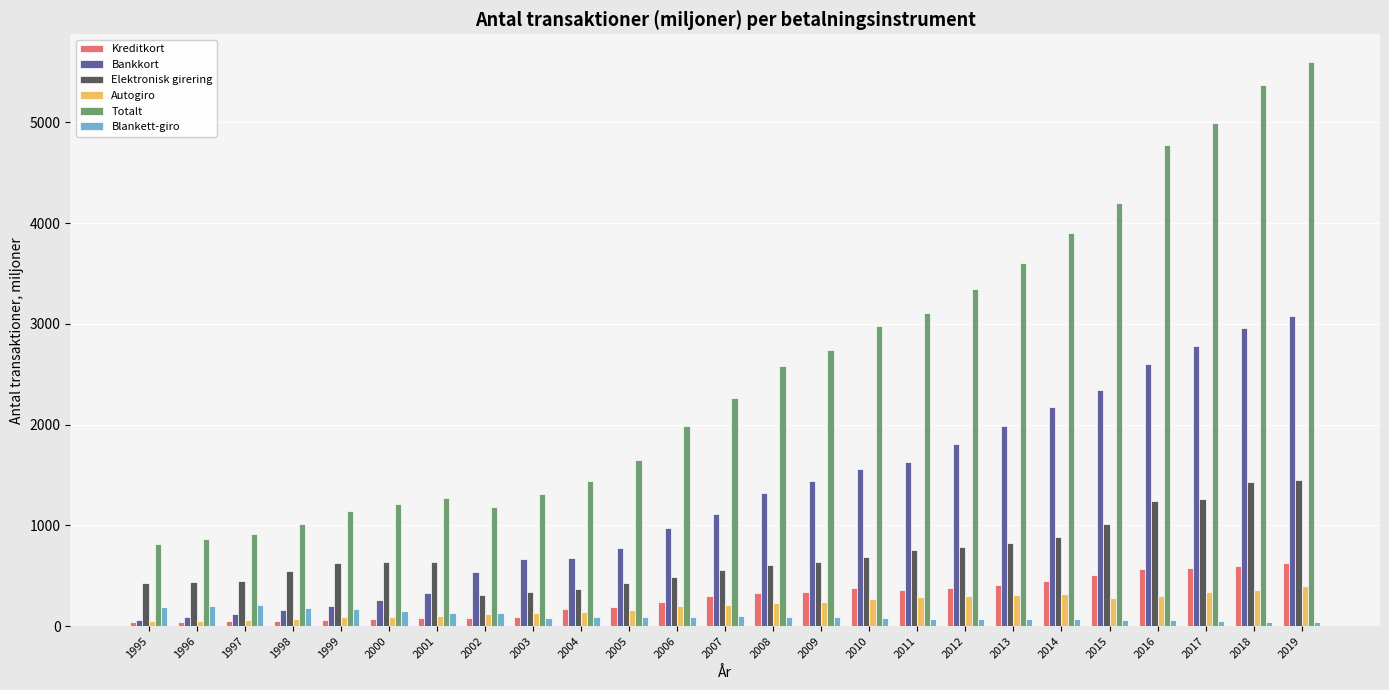

Rank the series at 2018 from highest to lowest value.

Totalt, Bankkort, Elektronisk girering, Kreditkort, Autogiro, Blankett-giro